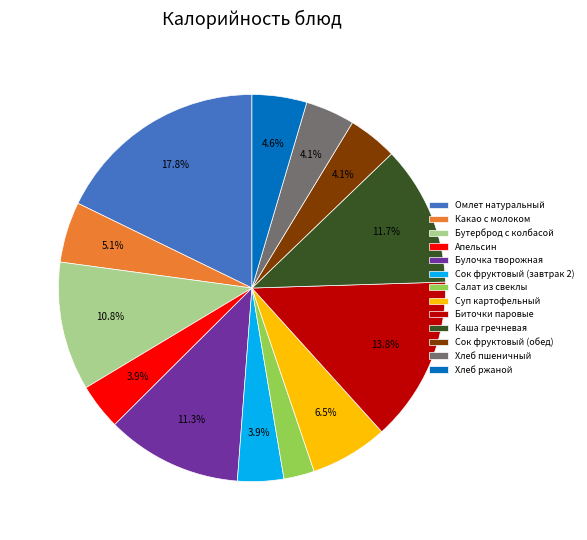

Combined, do Сок фруктовый (обед) and Сок фруктовый (завтрак 2) account for over 50%?

No